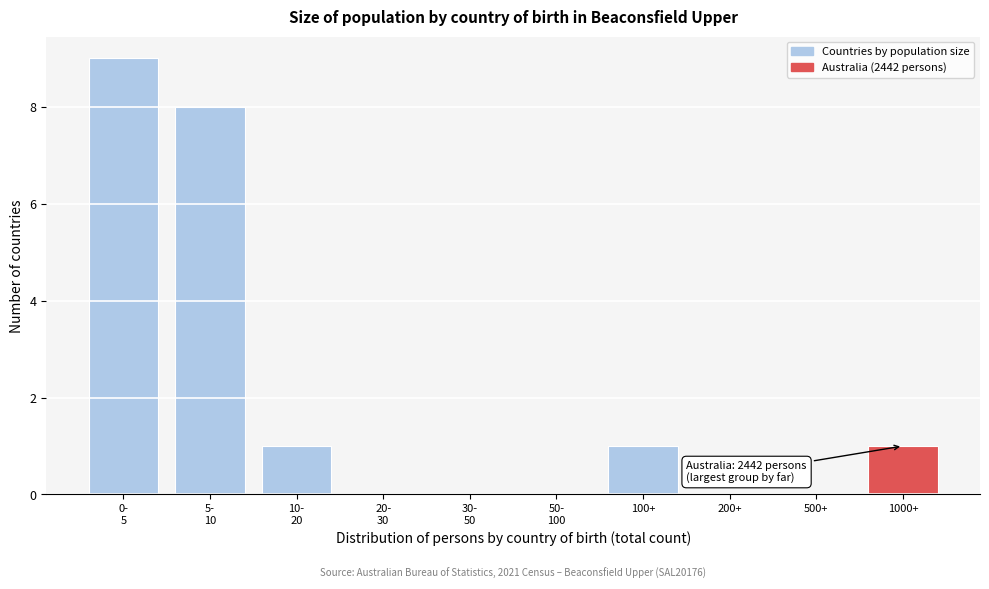

Is it true that the value at 100+ is 0?

False